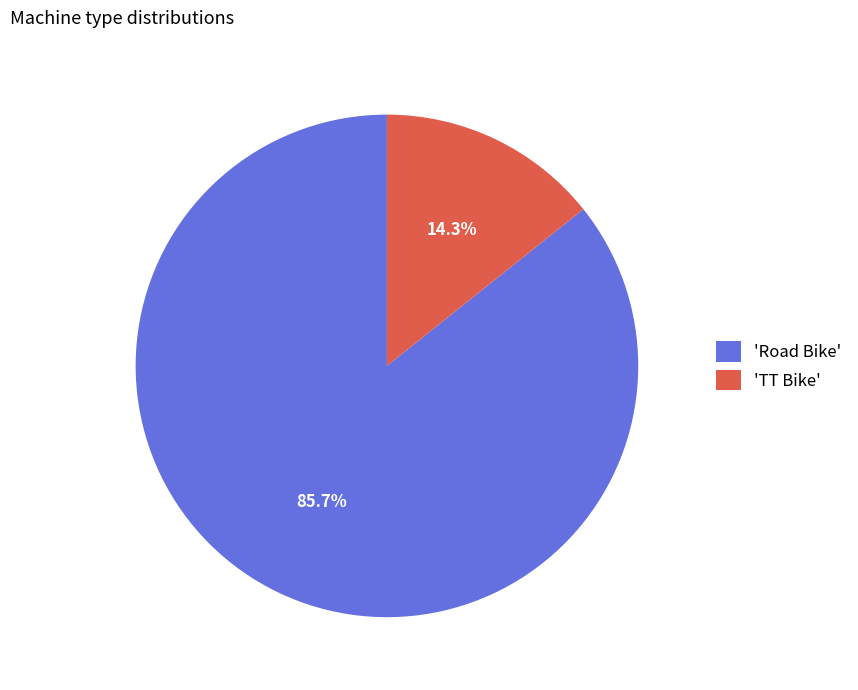

Which category accounts for the majority?

'Road Bike'